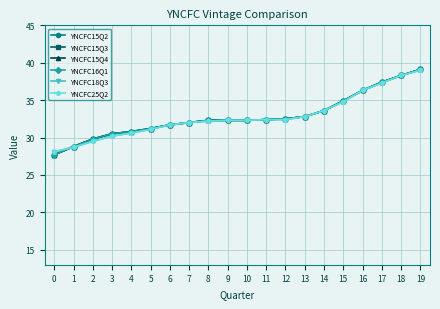

True or false: YNCFC15Q3 has a value of 32.8 at 13.

True